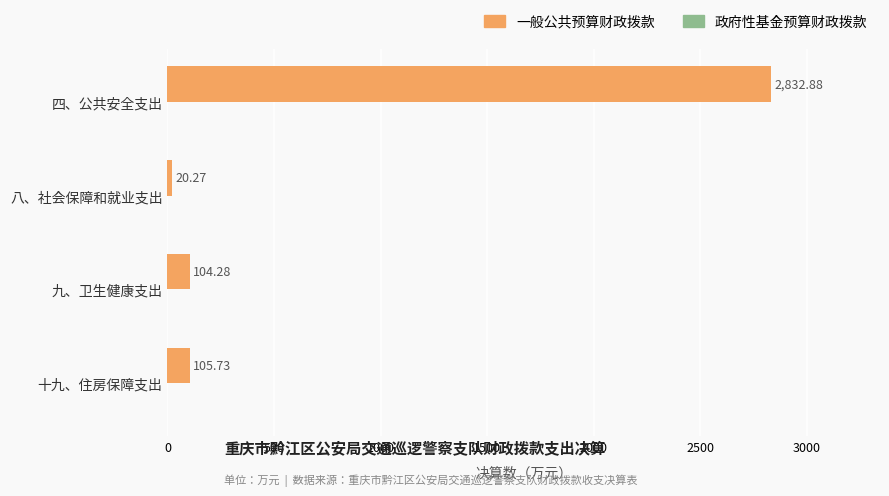

What is the difference between the maximum and second lowest values?

2728.6